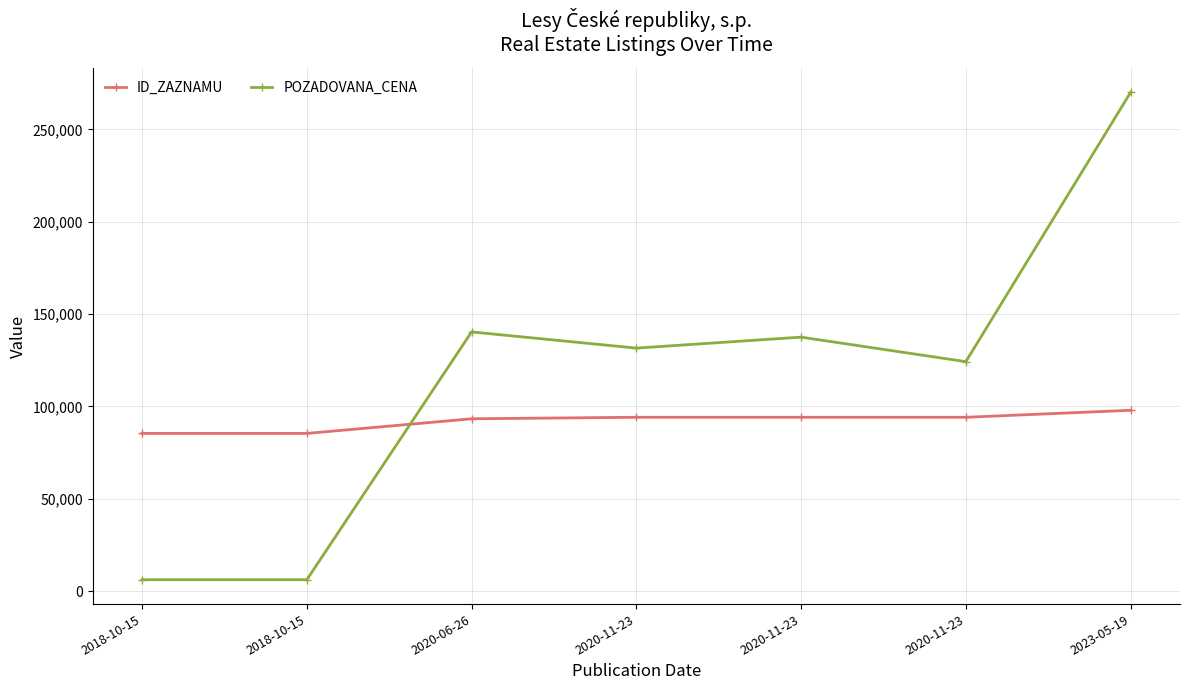

Which series has the widest spread of values?

POZADOVANA_CENA